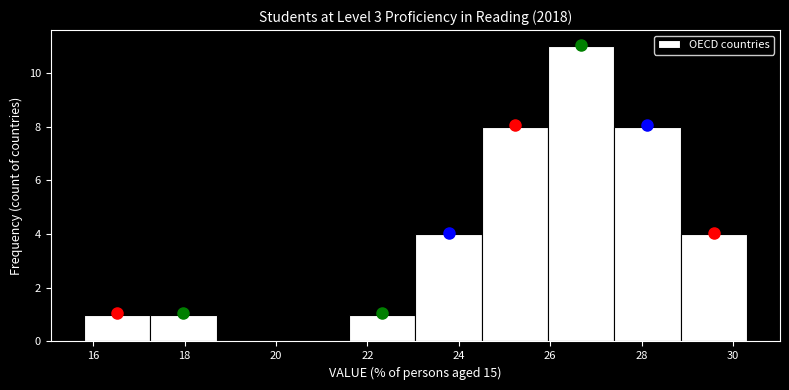

Over which range of the x-axis is the bar tallest?

25.95 to 27.40